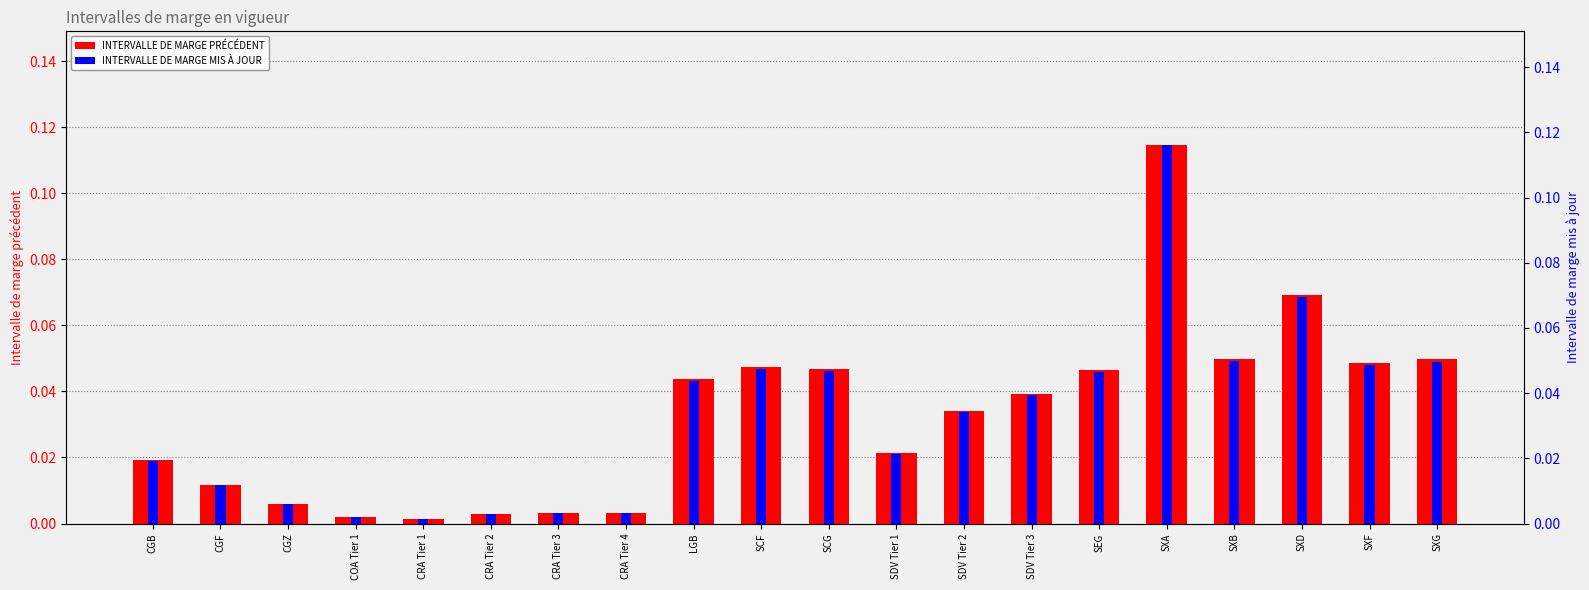

What are all the series names shown in the legend?

INTERVALLE DE MARGE PRÉCÉDENT, INTERVALLE DE MARGE MIS À JOUR